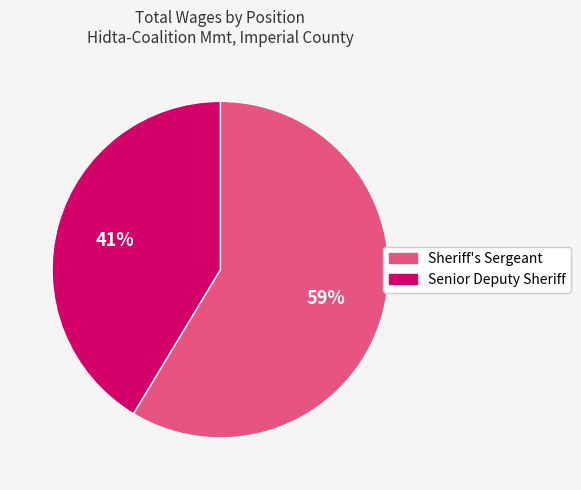

Do Sheriff's Sergeant and Senior Deputy Sheriff together represent more than half of the pie?

Yes